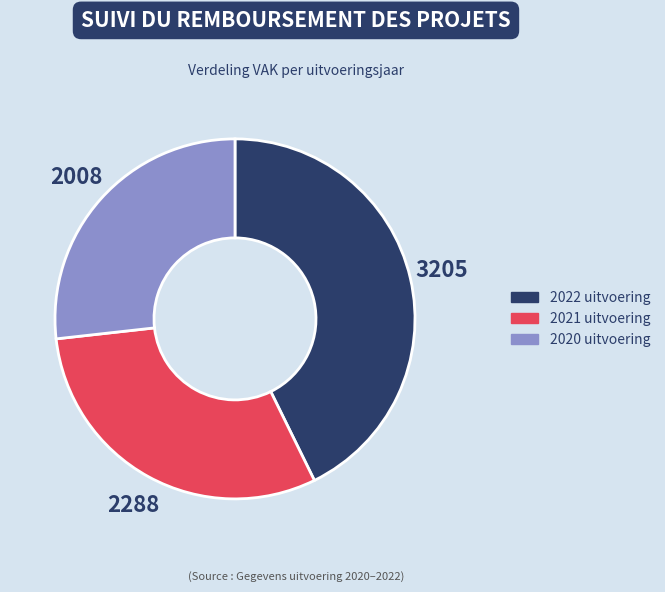

Which slice is the smallest?

2020 uitvoering